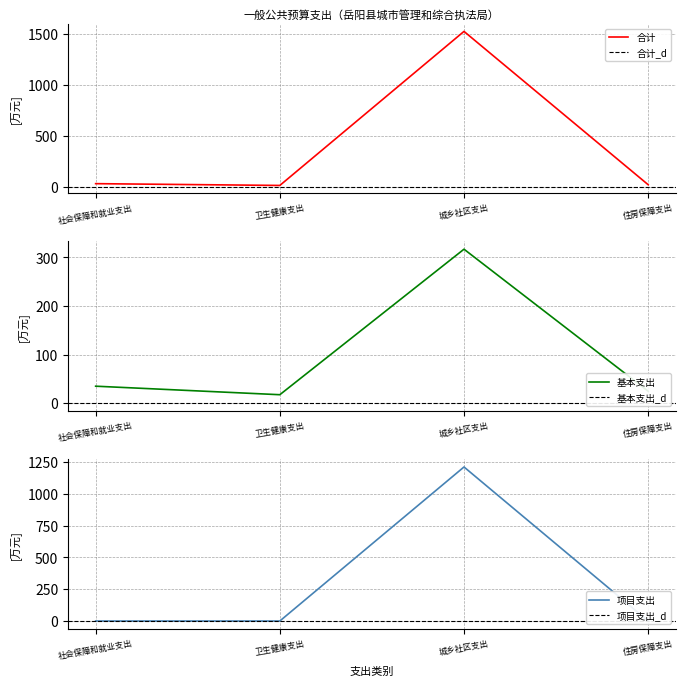

How many data points in 社会保障和就业支出 are above 32?

2